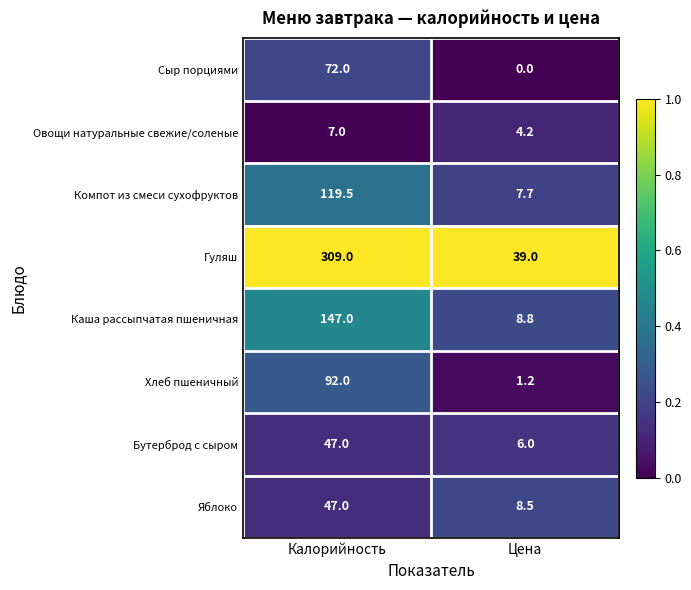

The value of Овощи натуральные свежие/соленые at Цена is 6.7. True or false?

False